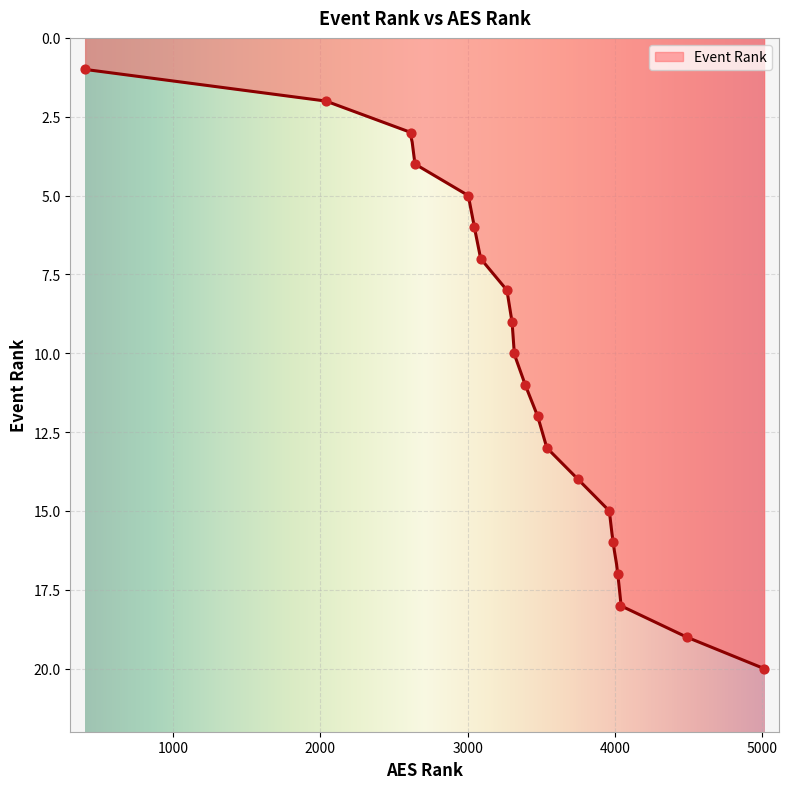

What is the change in value from 1 to 9?

+8